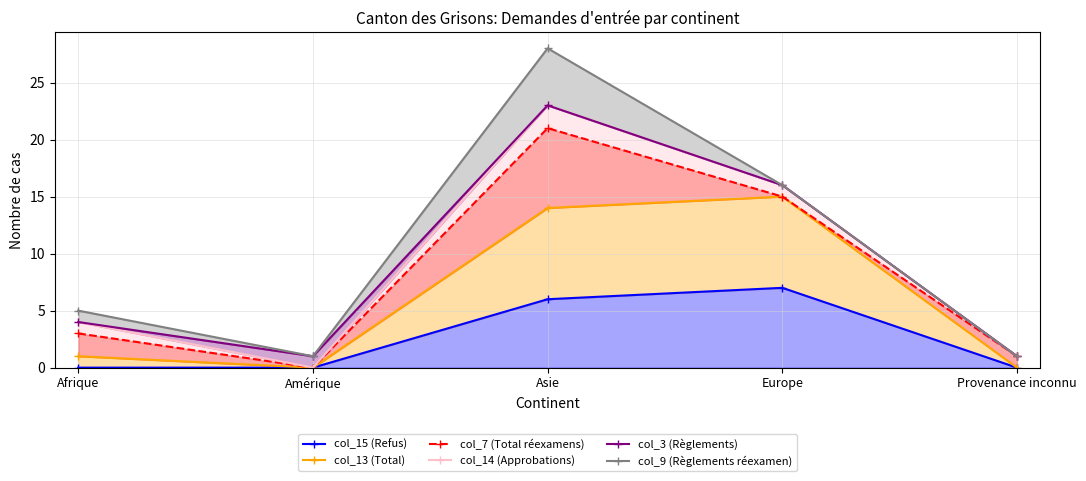

List the series in order of their peak value, lowest first.

col_15 (Refus), col_13 (Total), col_7 (Total réexamens), col_14 (Approbations), col_3 (Règlements), col_9 (Règlements réexamen)